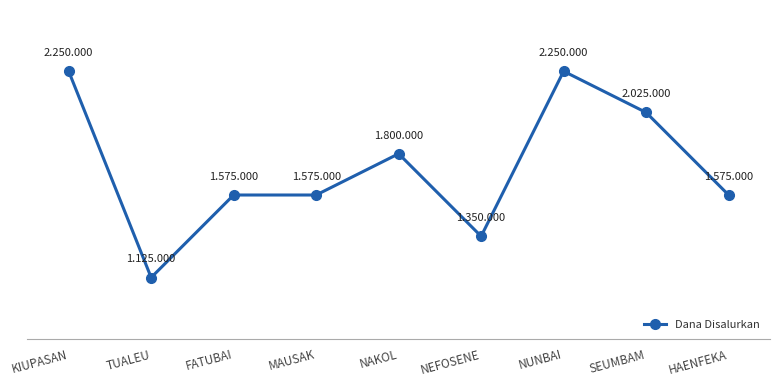

Does the chart display data point markers on the line(s)?

Yes